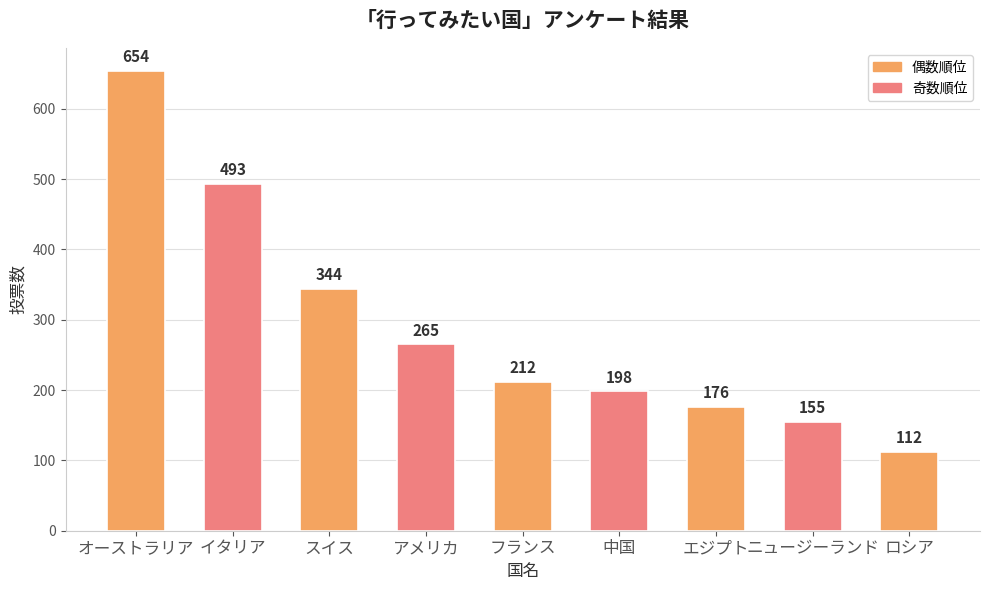

How many data points are less than 212?

4